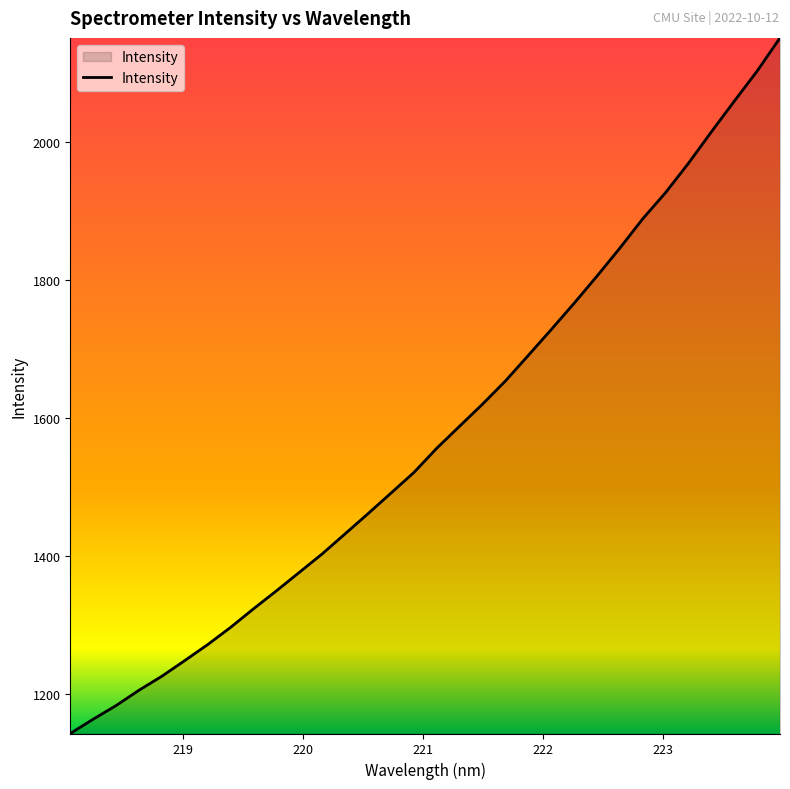

How many lines are shown in the chart?

1